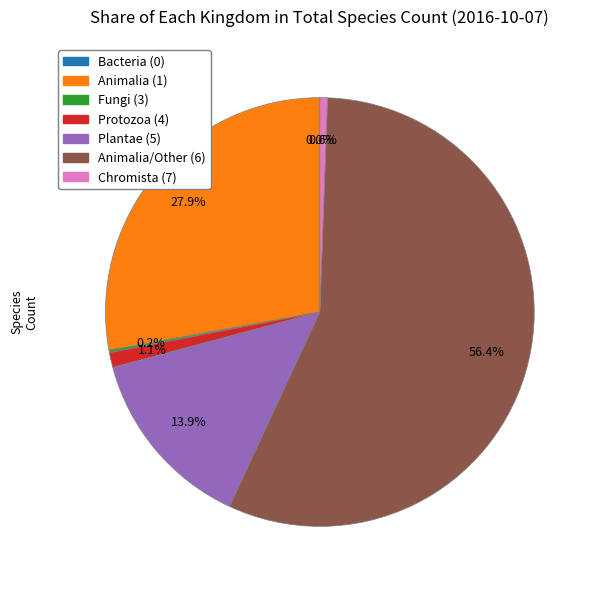

To the nearest percent, what is the average slice percentage?

14%